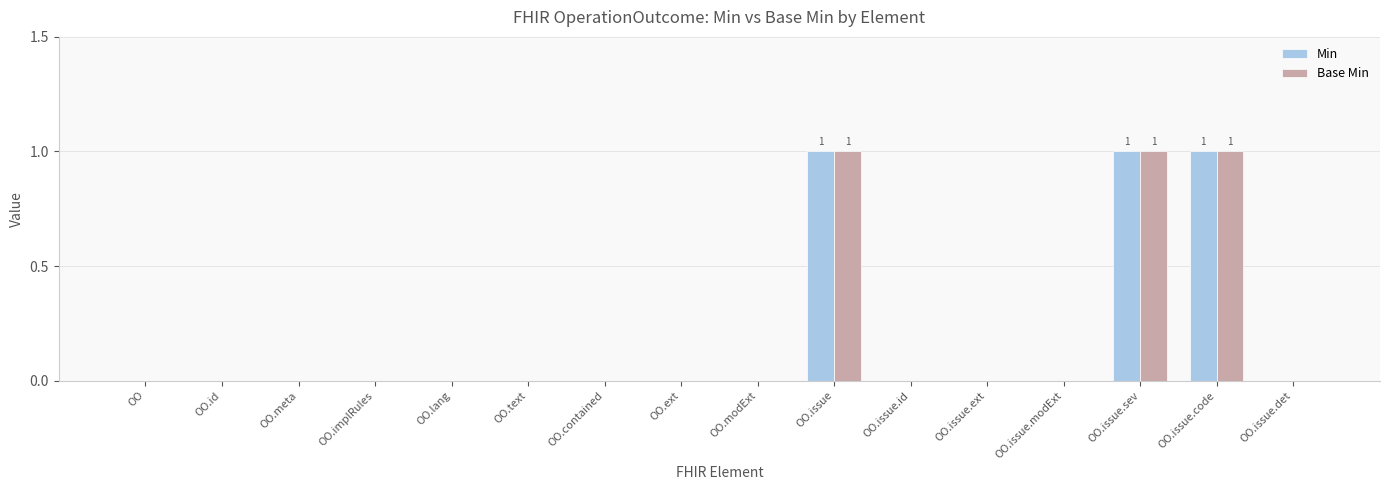

Reading left to right, what are all the values shown in this chart?

Min: OO=0	OO.id=0	OO.meta=0	OO.implRules=0	OO.lang=0	OO.text=0	OO.contained=0	OO.ext=0	OO.modExt=0	OO.issue=1	OO.issue.id=0	OO.issue.ext=0	OO.issue.modExt=0	OO.issue.sev=1	OO.issue.code=1	OO.issue.det=0
Base Min: OO=0	OO.id=0	OO.meta=0	OO.implRules=0	OO.lang=0	OO.text=0	OO.contained=0	OO.ext=0	OO.modExt=0	OO.issue=1	OO.issue.id=0	OO.issue.ext=0	OO.issue.modExt=0	OO.issue.sev=1	OO.issue.code=1	OO.issue.det=0